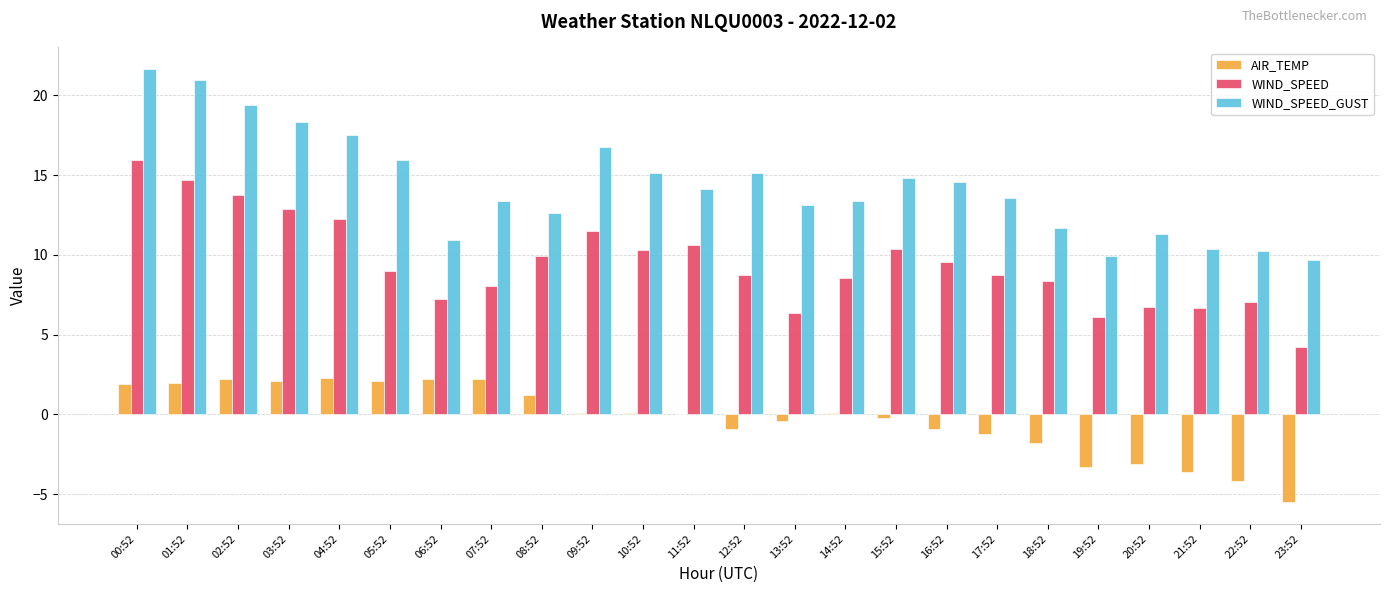

The WIND_SPEED_GUST series shows 12.6 at 08:52. True or false?

True